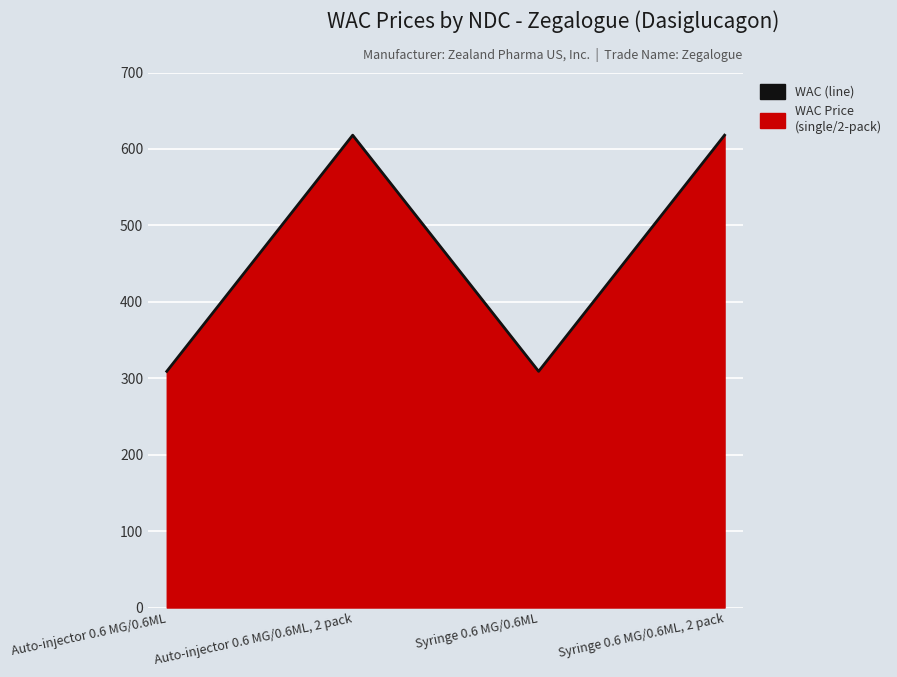

True or false: there are more than 0 points higher than both neighbors.

True